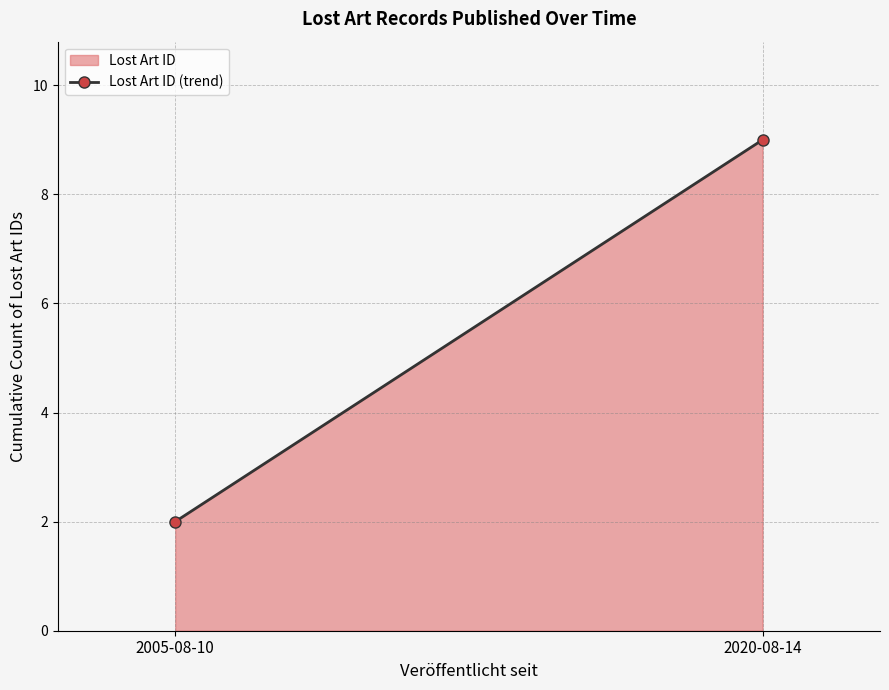

What is the smallest value displayed?

2